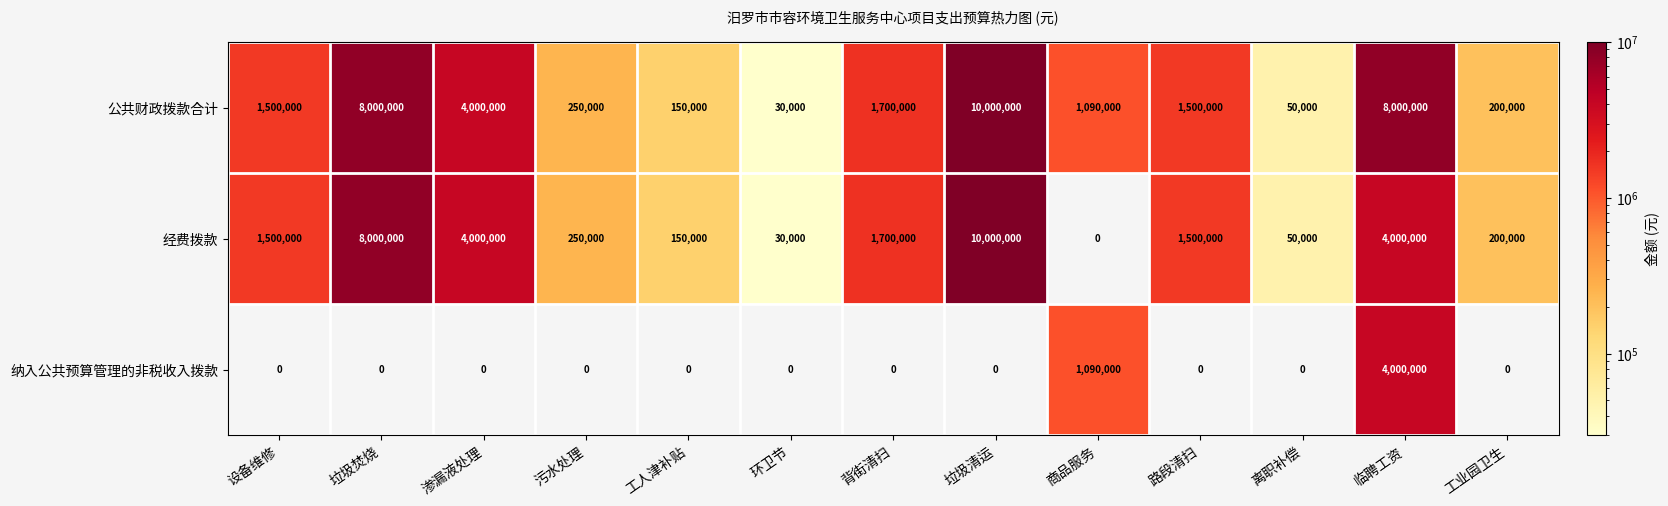

The 纳入公共预算管理的非税收入拨款 series shows 2303157 at 垃圾清运. True or false?

False